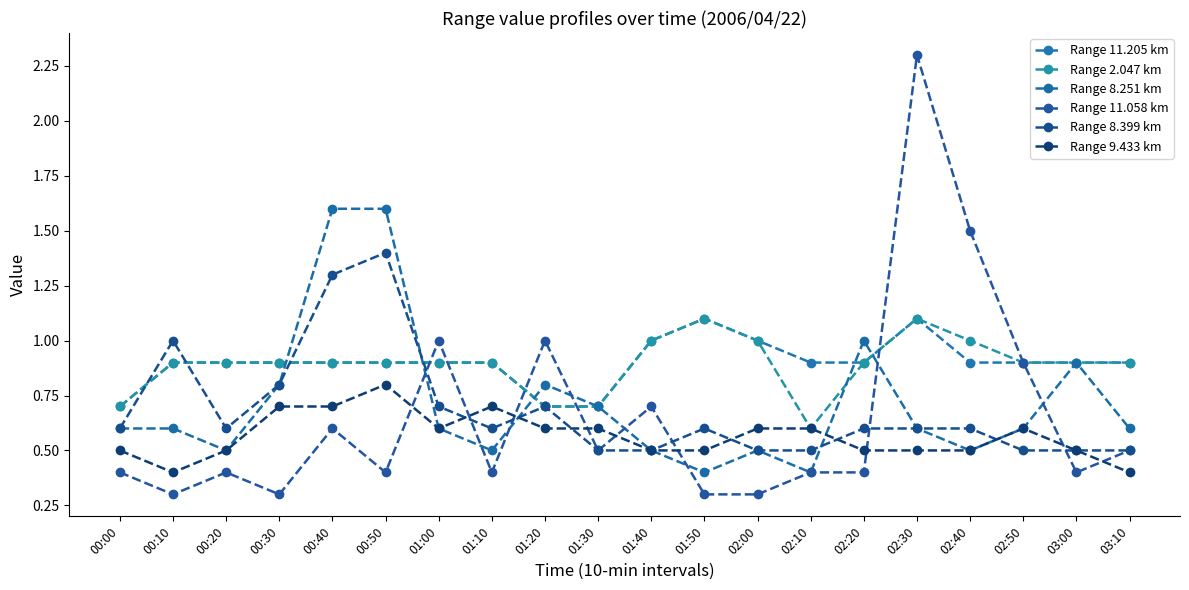

True or false: Range 11.205 km and Range 8.399 km cross at least once.

True